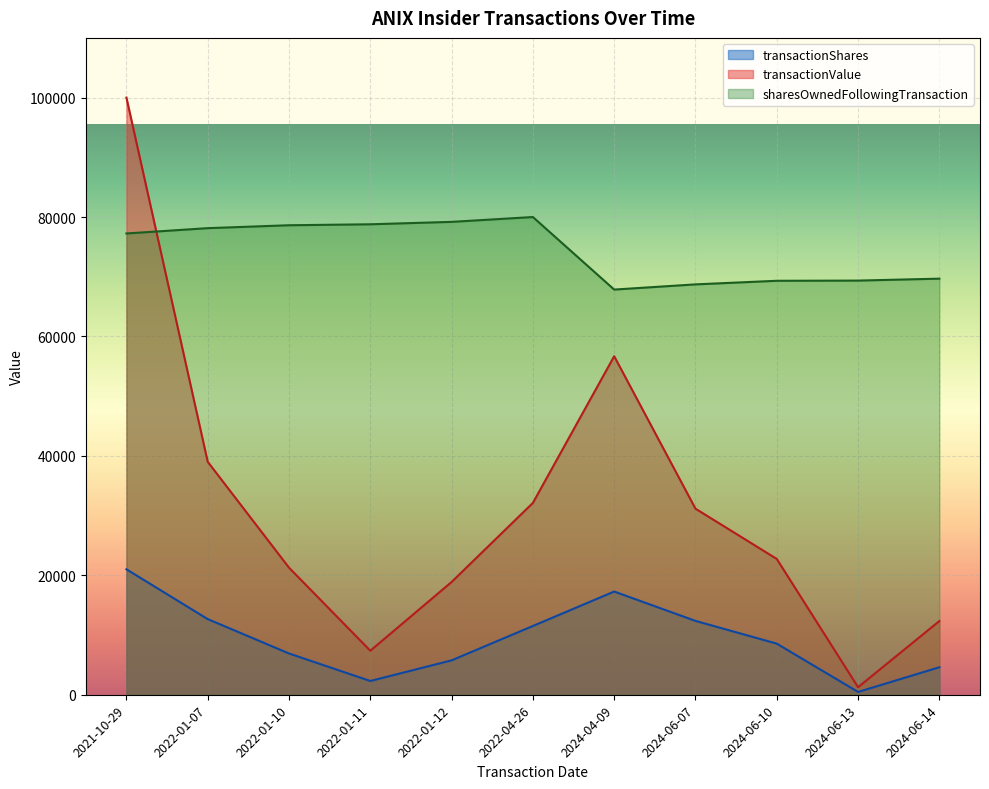

What are all the series names shown in the legend?

transactionShares, transactionValue, sharesOwnedFollowingTransaction